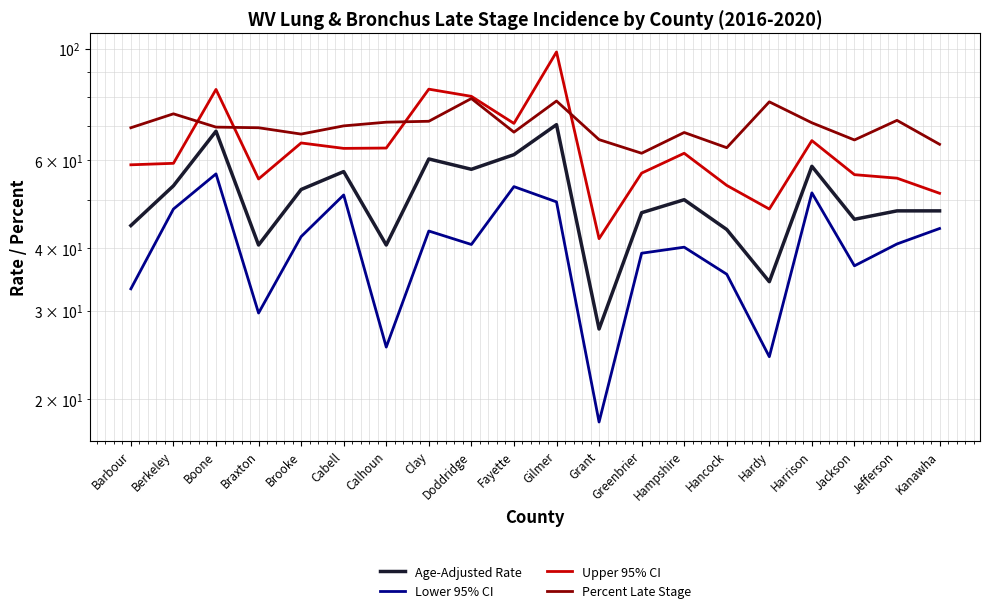

At how many categories does at least one series exceed 21?

20